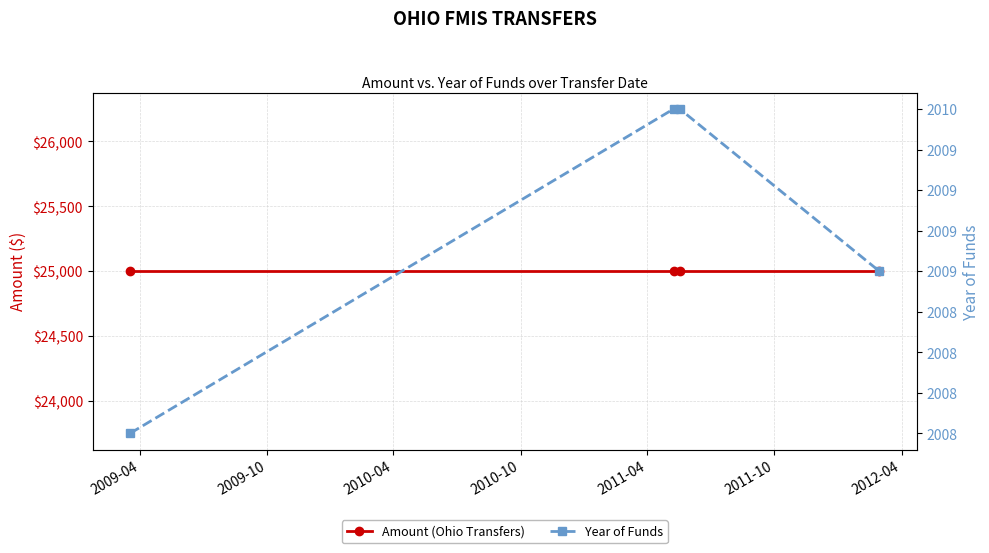

True or false: Amount (Ohio Transfers) and Year of Funds intersect in this chart.

False